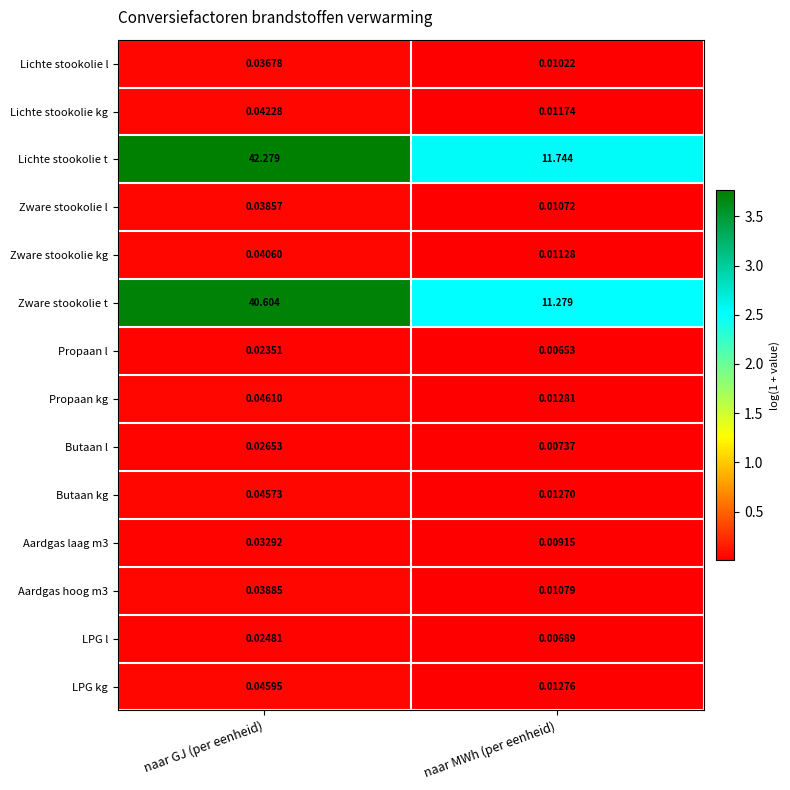

At how many categories does at least one series exceed 3?

2